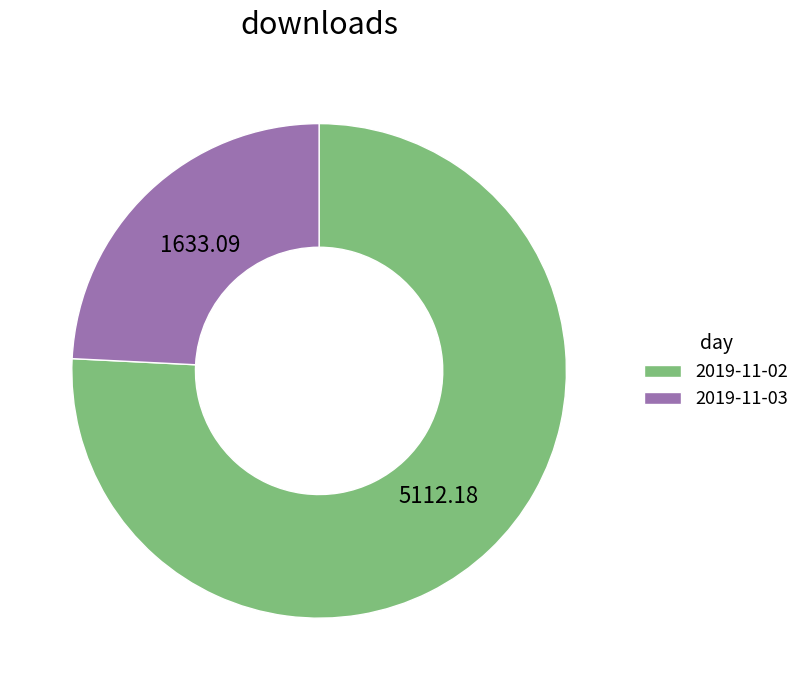

Does 2019-11-03 account for over 50% of the chart?

No